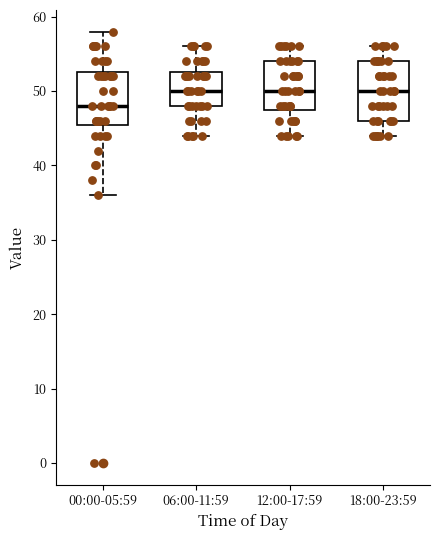

Reading left to right, read every box against the y-axis: the position of its median line, the range the box covers, and the ends of its whiskers. The values are not printed on the chart, so give them approximately, as read against the axis.

00:00-05:59: median 48, box 46 to 53, whiskers 36 to 58
06:00-11:59: median 50, box 48 to 53, whiskers 44 to 56
12:00-17:59: median 50, box 48 to 54, whiskers 44 to 56
18:00-23:59: median 50, box 46 to 54, whiskers 44 to 56